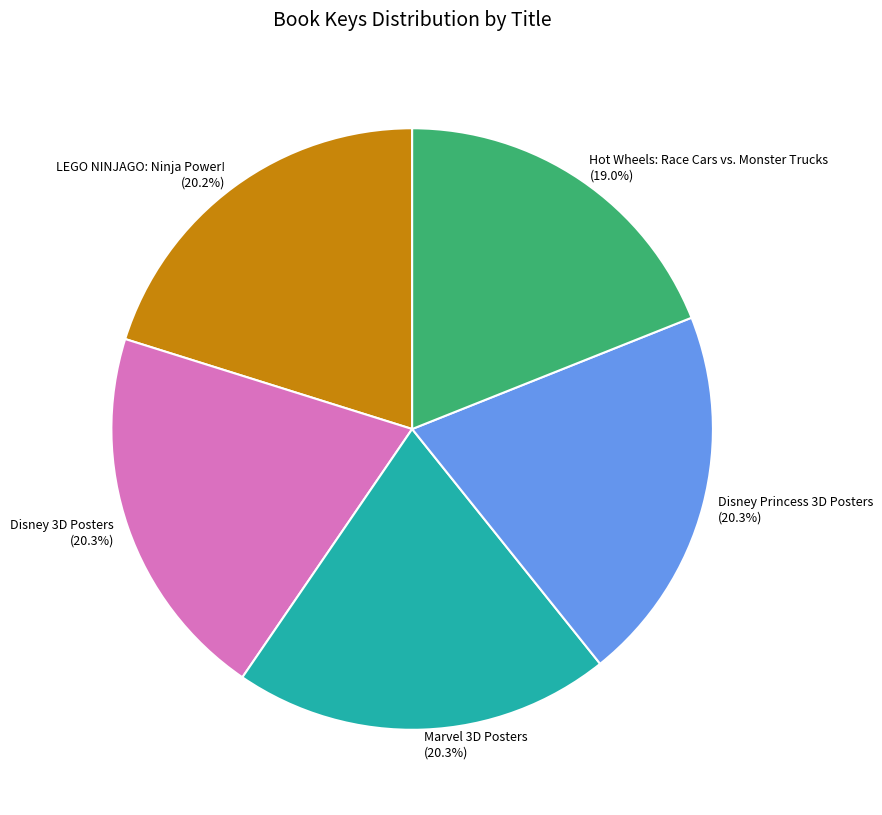

Is there any slice that represents more than half of the pie?

No